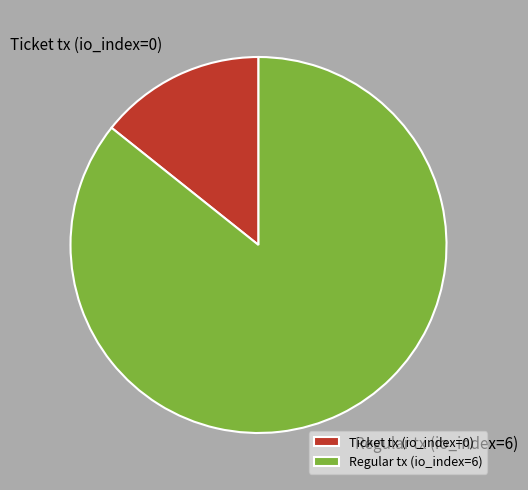

Is it true that Ticket tx (io_index=0) is 5% of the pie?

False